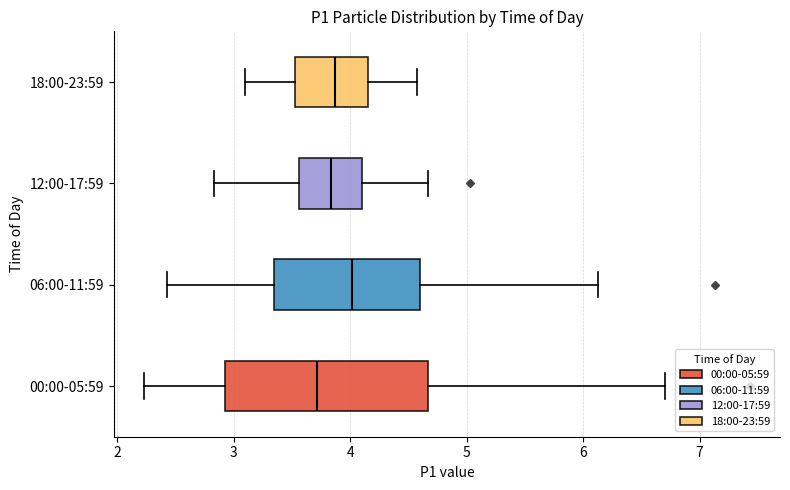

Where is the left edge of the box for 00:00-05:59 on the x-axis? The values are not printed on the chart, so give them approximately, as read against the axis.

2.9